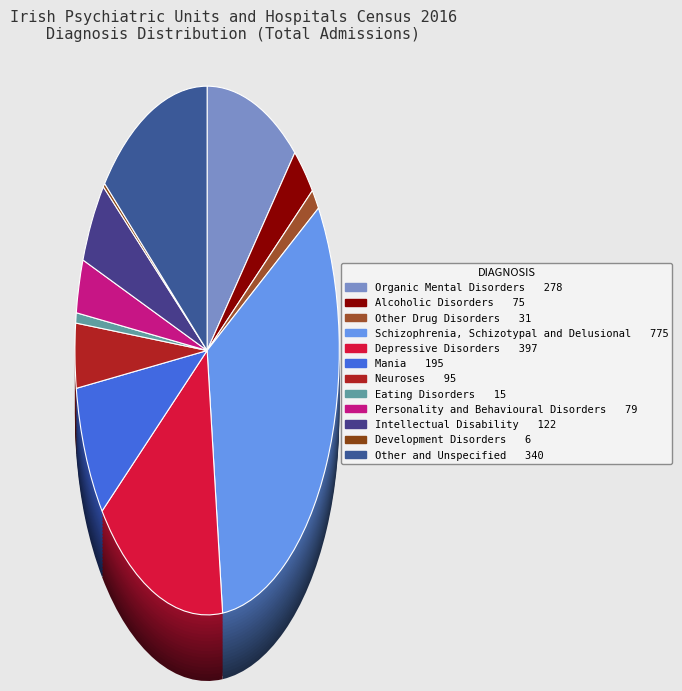

How many segments does this pie chart have?

12